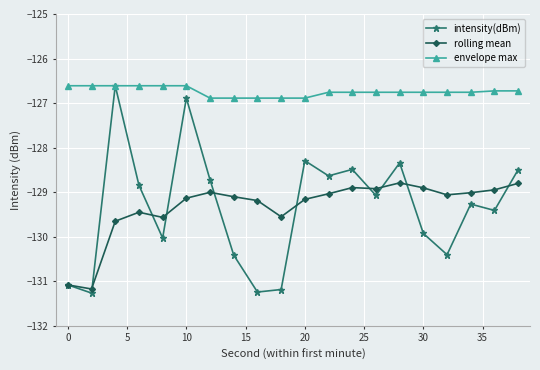

Which series has the widest spread of values?

intensity(dBm)